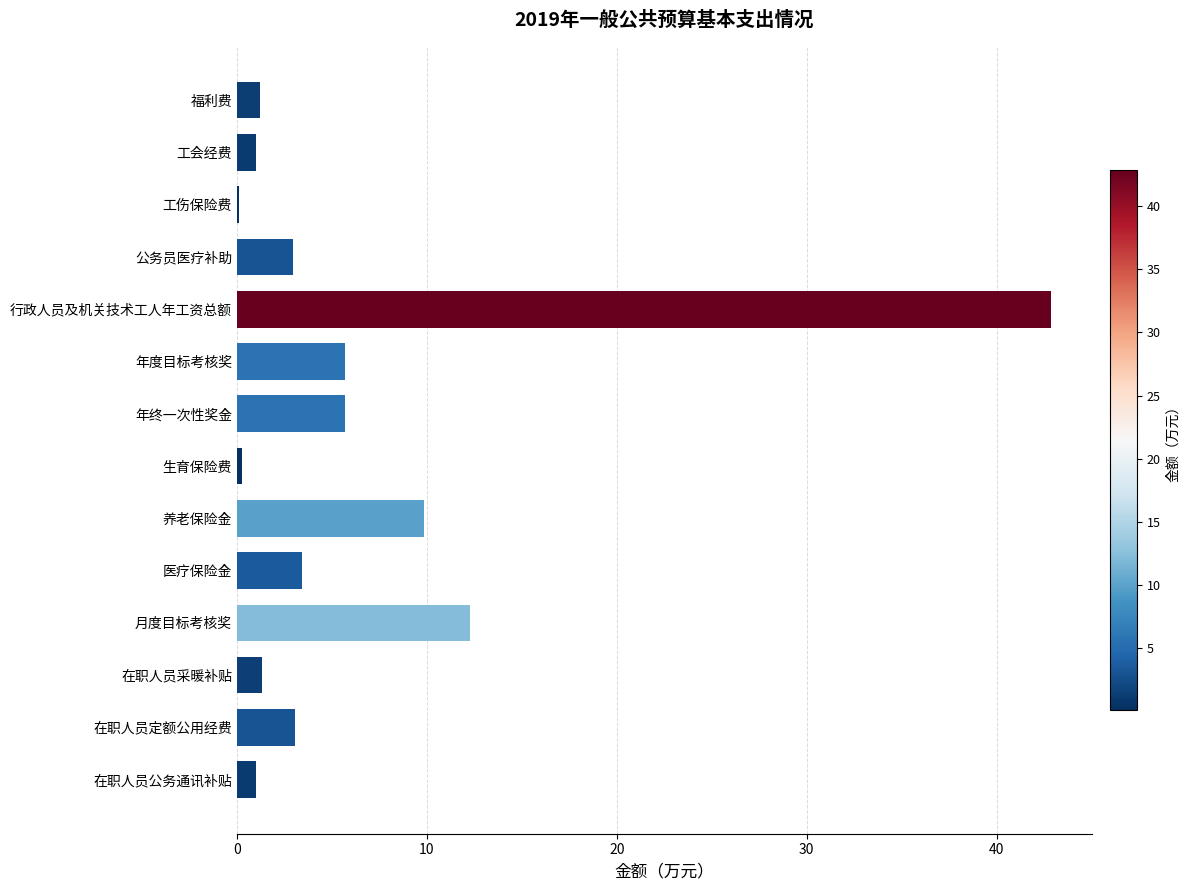

Between 行政人员及机关技术工人年工资总额 and 月度目标考核奖, which is larger?

行政人员及机关技术工人年工资总额